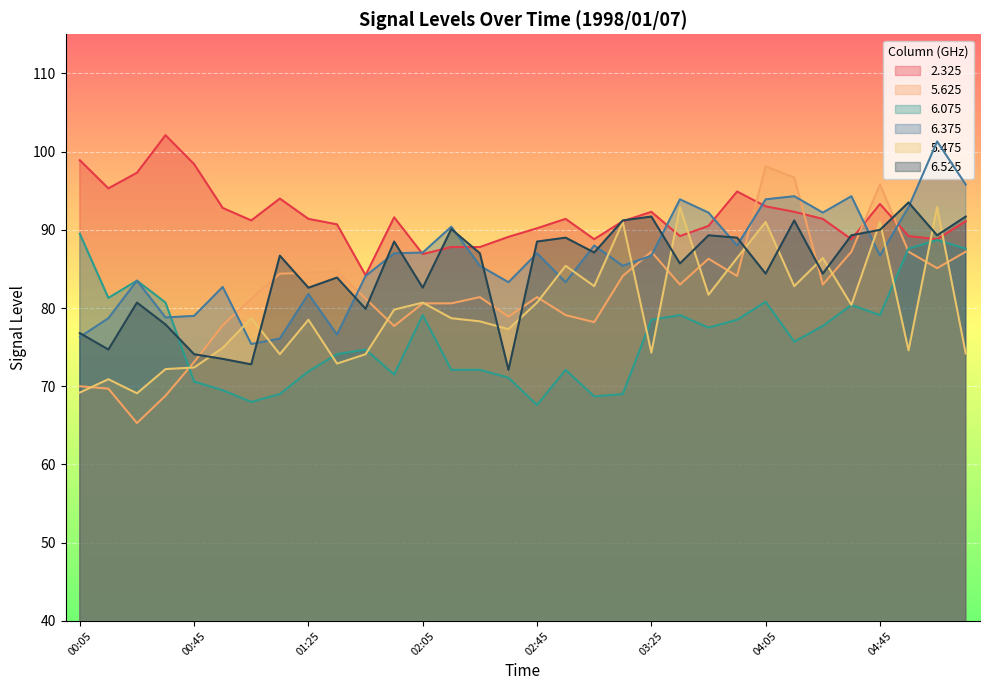

Reading right to left, extract all data points from this chart.

2.325: 05:15=91.1	05:05=88.8	04:55=89.2	04:45=93.3	04:35=88.8	04:25=91.4	04:15=92.3	04:05=93.0	03:55=94.9	03:45=90.5	03:35=89.2	03:25=92.3	03:15=91.1	03:05=88.8	02:55=91.4	02:45=90.2	02:35=89.1	02:25=87.8	02:15=87.8	02:05=86.9	01:55=91.6	01:45=84.2	01:35=90.7	01:25=91.4	01:15=94.0	01:05=91.2	00:55=92.8	00:45=98.4	00:35=102.1	00:25=97.3	00:15=95.3	00:05=98.9
5.625: 05:15=87.2	05:05=85.1	04:55=87.2	04:45=95.8	04:35=87.2	04:25=83.0	04:15=96.7	04:05=98.1	03:55=84.1	03:45=86.3	03:35=83.0	03:25=87.2	03:15=84.1	03:05=78.2	02:55=79.1	02:45=81.4	02:35=78.9	02:25=81.4	02:15=80.6	02:05=80.6	01:55=77.7	01:45=81.2	01:35=84.7	01:25=84.5	01:15=84.4	01:05=81.2	00:55=77.8	00:45=73.1	00:35=68.8	00:25=65.3	00:15=69.7	00:05=70.0
6.075: 05:15=87.6	05:05=88.7	04:55=87.6	04:45=79.1	04:35=80.4	04:25=77.7	04:15=75.7	04:05=80.8	03:55=78.5	03:45=77.5	03:35=79.1	03:25=78.5	03:15=69.0	03:05=68.7	02:55=72.1	02:45=67.6	02:35=71.1	02:25=72.1	02:15=72.1	02:05=79.1	01:55=71.5	01:45=74.7	01:35=74.1	01:25=71.9	01:15=69.0	01:05=68.0	00:55=69.5	00:45=70.6	00:35=80.7	00:25=83.5	00:15=81.3	00:05=89.5
6.375: 05:15=95.8	05:05=101.3	04:55=92.9	04:45=86.7	04:35=94.3	04:25=92.2	04:15=94.3	04:05=93.9	03:55=88.0	03:45=92.2	03:35=93.9	03:25=86.7	03:15=85.4	03:05=88.0	02:55=83.3	02:45=87.0	02:35=83.3	02:25=85.4	02:15=90.4	02:05=87.1	01:55=87.0	01:45=84.1	01:35=76.6	01:25=81.8	01:15=76.1	01:05=75.4	00:55=82.7	00:45=79.0	00:35=78.8	00:25=83.5	00:15=78.7	00:05=76.3
5.475: 05:15=74.2	05:05=92.9	04:55=74.6	04:45=91.0	04:35=80.4	04:25=86.4	04:15=82.8	04:05=91.0	03:55=86.4	03:45=81.7	03:35=92.9	03:25=74.3	03:15=91.0	03:05=82.8	02:55=85.4	02:45=80.7	02:35=77.3	02:25=78.3	02:15=78.7	02:05=80.7	01:55=79.8	01:45=74.1	01:35=72.9	01:25=78.5	01:15=74.1	01:05=78.7	00:55=74.9	00:45=72.4	00:35=72.2	00:25=69.1	00:15=70.9	00:05=69.2
6.525: 05:15=91.7	05:05=89.3	04:55=93.5	04:45=90.0	04:35=89.3	04:25=84.4	04:15=91.2	04:05=84.4	03:55=89.0	03:45=89.3	03:35=85.7	03:25=91.7	03:15=91.2	03:05=87.1	02:55=89.0	02:45=88.5	02:35=72.1	02:25=87.0	02:15=90.1	02:05=82.6	01:55=88.5	01:45=79.9	01:35=83.9	01:25=82.6	01:15=86.7	01:05=72.8	00:55=73.5	00:45=74.1	00:35=77.9	00:25=80.7	00:15=74.7	00:05=76.8